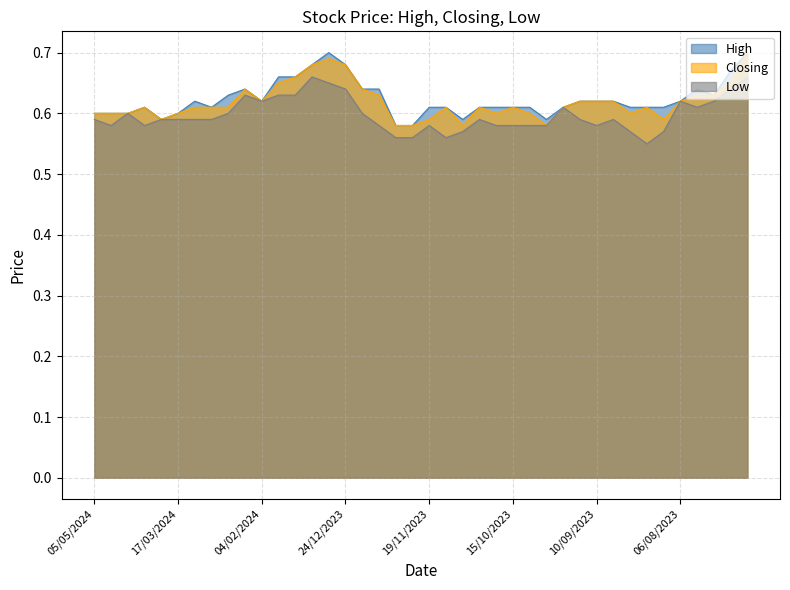

What is the label of the 9th point from the right?

03/09/2023